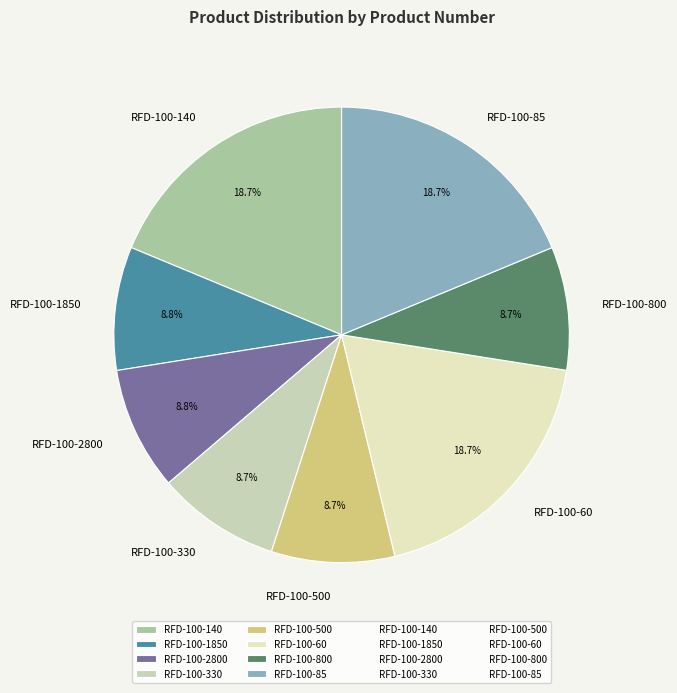

Do RFD-100-60 and RFD-100-2800 together represent more than half of the pie?

No